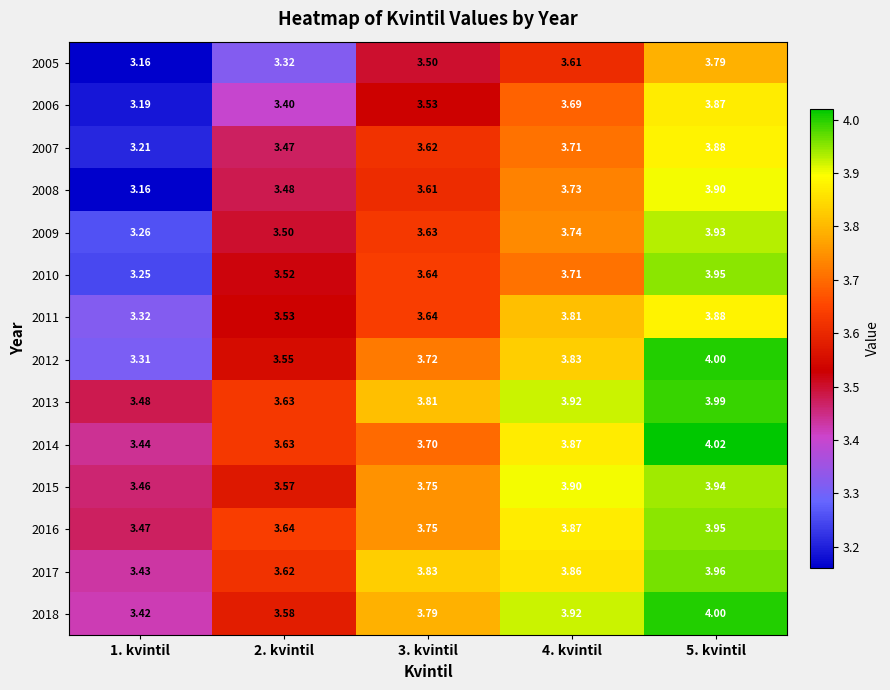

Is the value of 2011 at 5. kvintil greater than the value of 2009 at 2. kvintil?

Yes